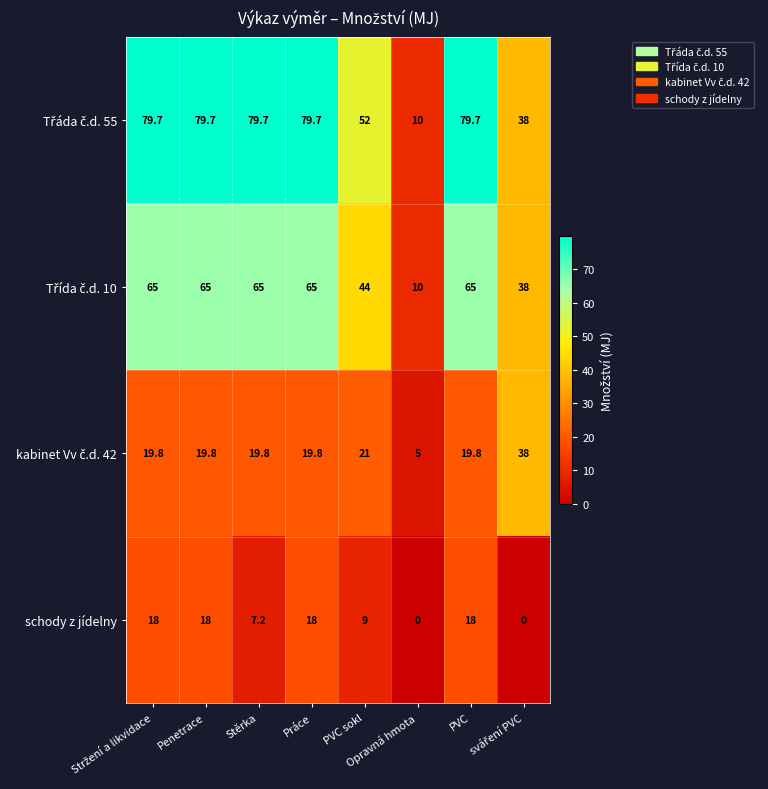

What is the greatest value displayed?

79.7